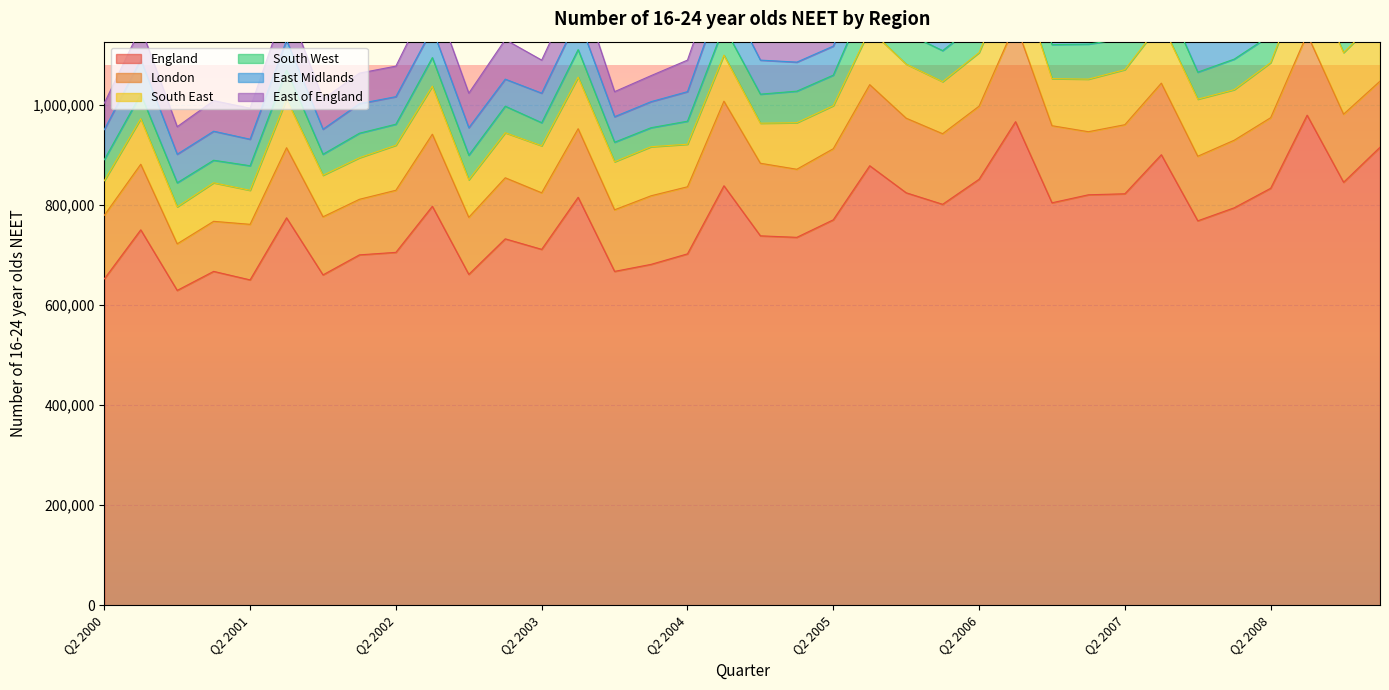

What is the smallest value displayed?

38000